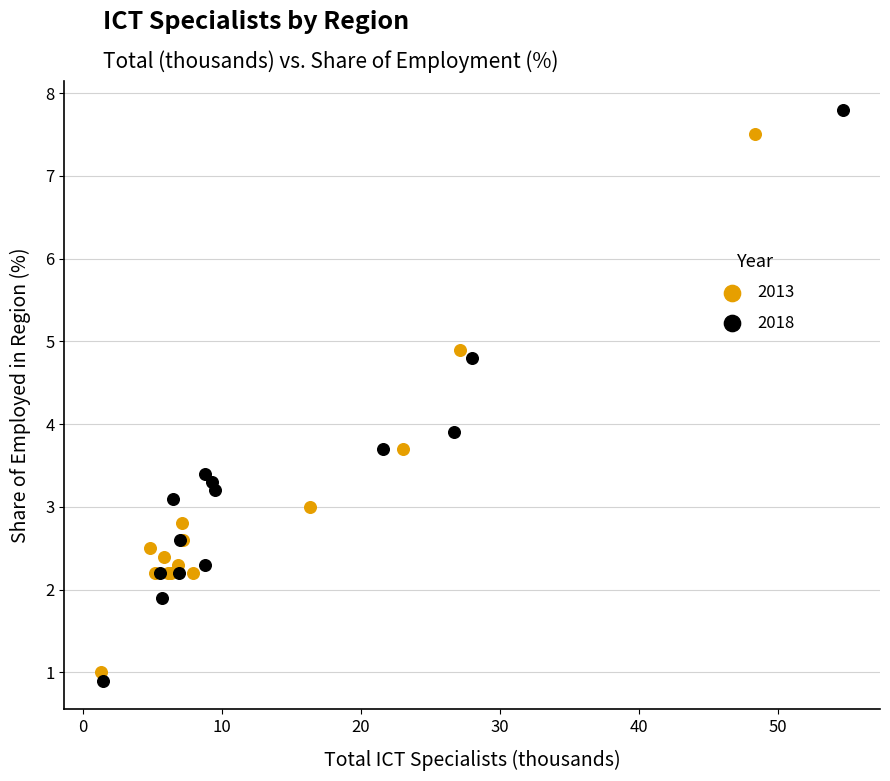

Which series has the widest spread of Y values?

2018